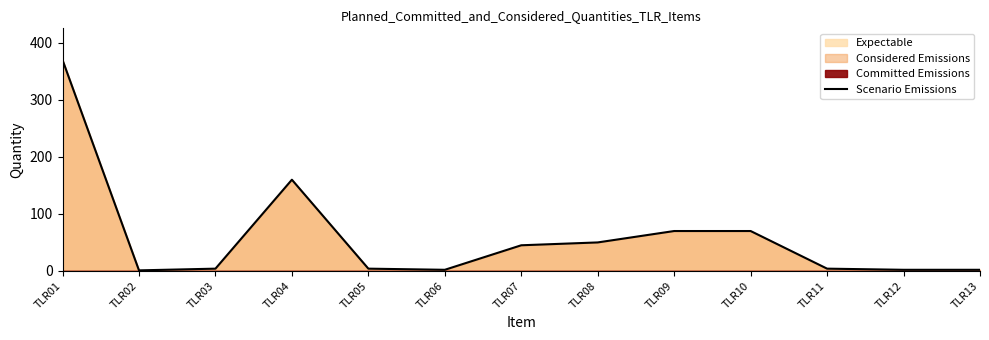

What is the value of the 9th point from the left?

70